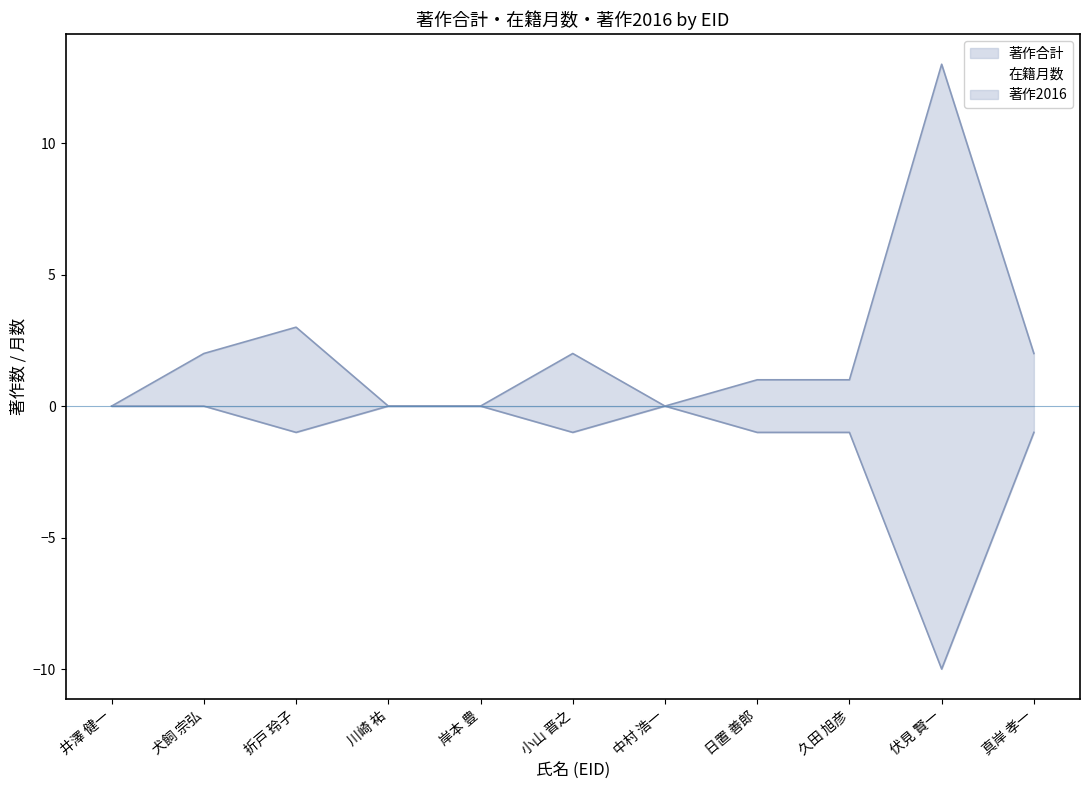

True or false: 著作合計 has a value of 1 at 犬飼 宗弘.

False